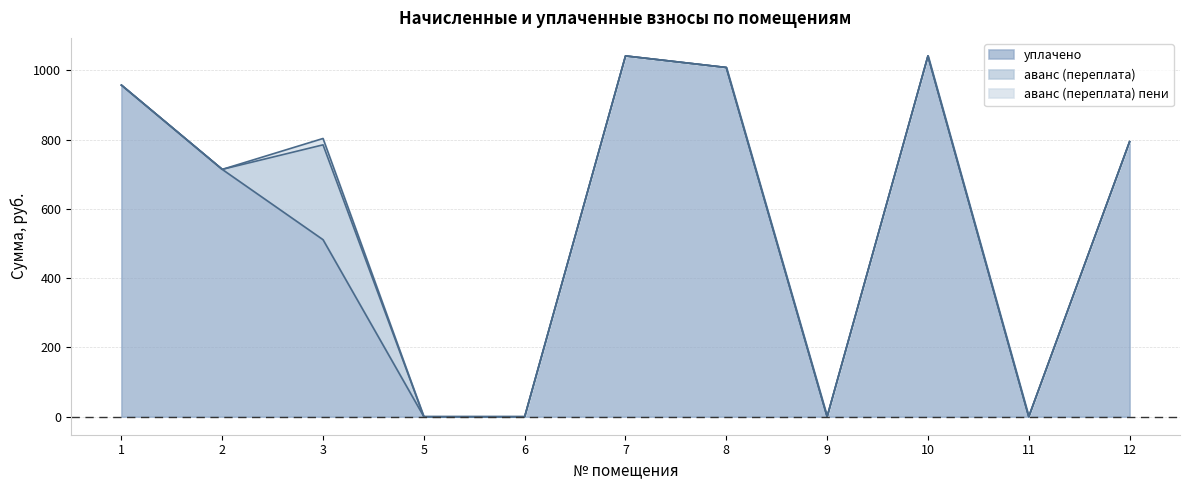

What are all the series names shown in the legend?

уплачено, аванс (переплата), аванс (переплата) пени